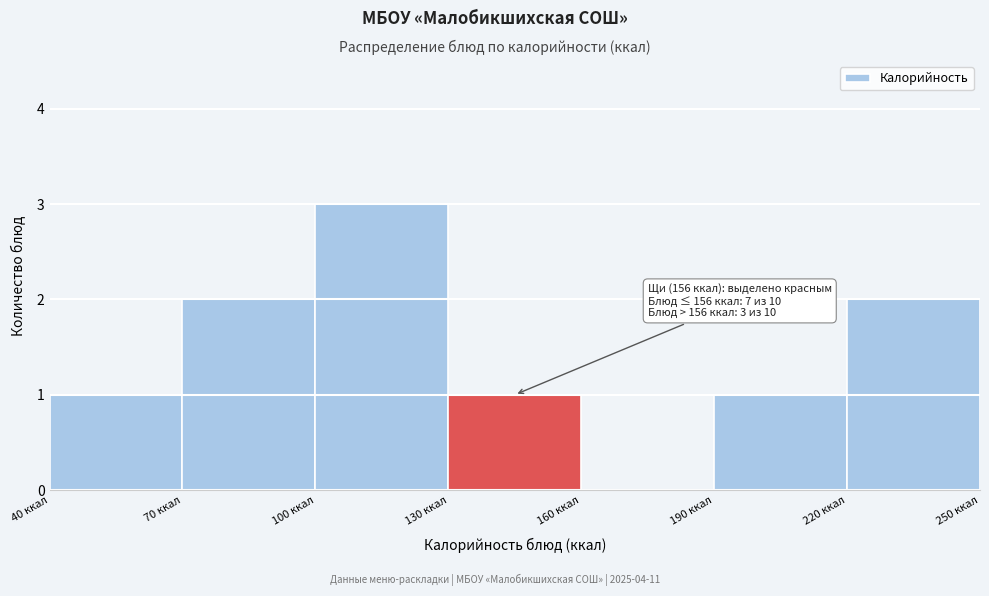

Which range on the x-axis has the tallest bar?

100 to 130